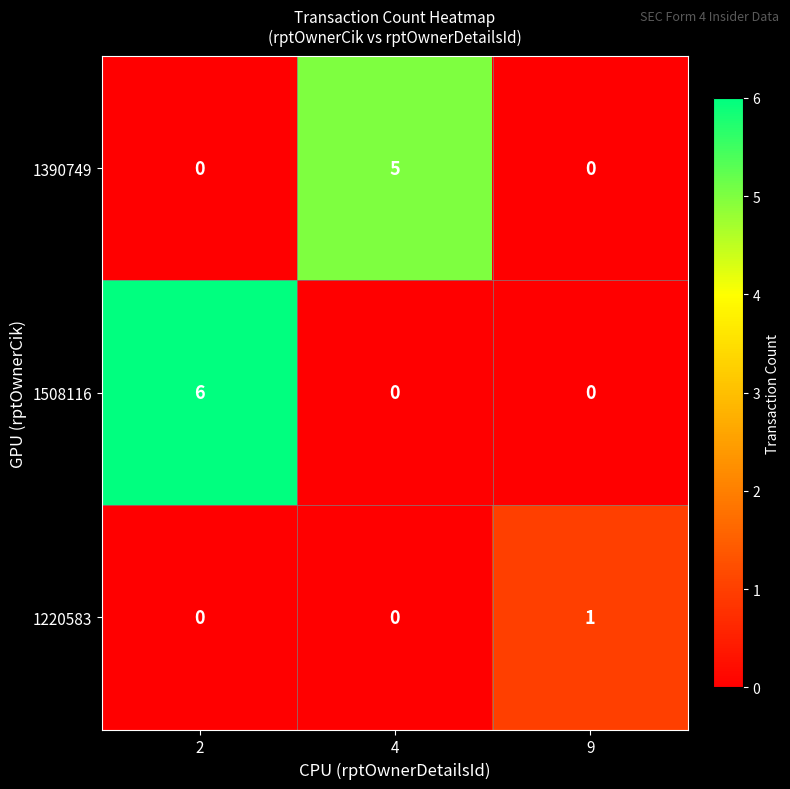

Which series changed the most between 2 and 4?

1508116